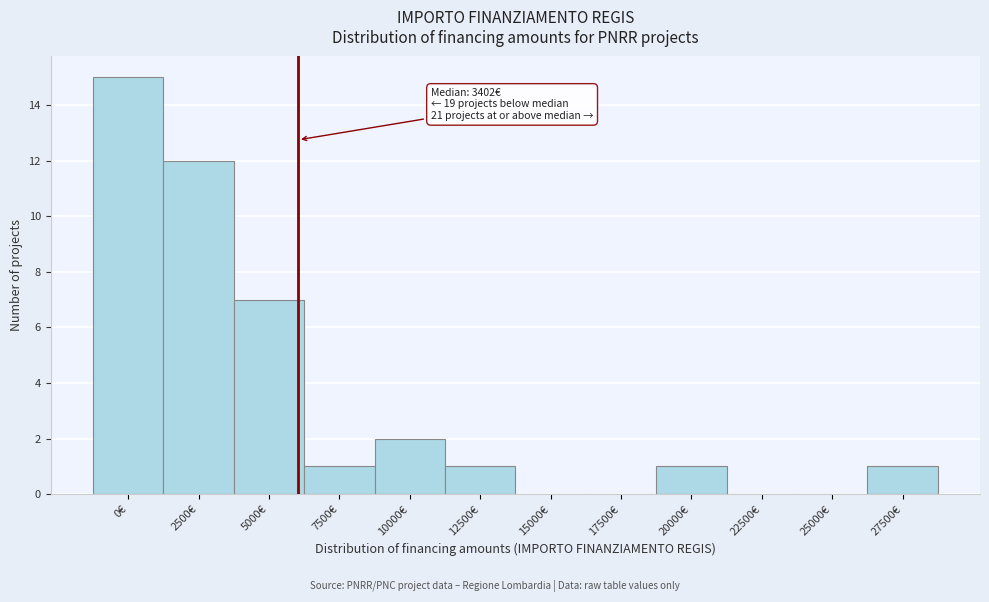

Reading left to right, list all the values displayed in this chart.

0€=15	2500€=12	5000€=7	7500€=1	10000€=2	12500€=1	15000€=0	17500€=0	20000€=1	22500€=0	25000€=0	27500€=1